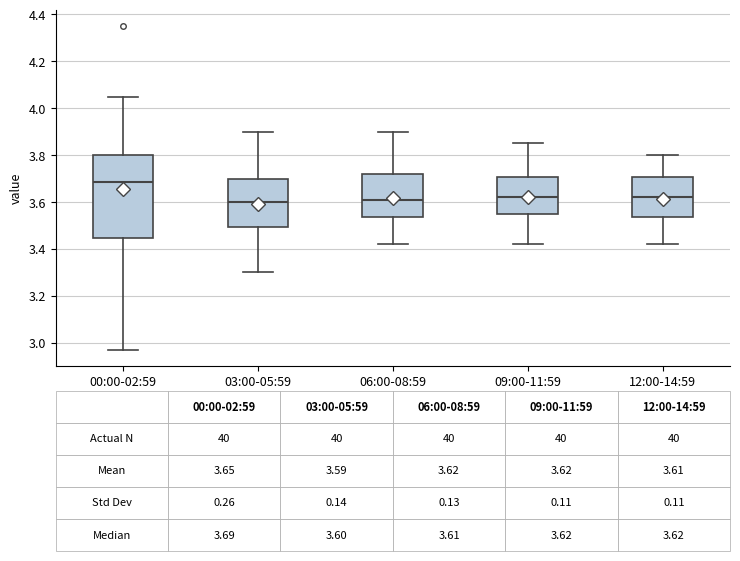

Which box is the tallest, from its lower edge to its upper edge?

00:00-02:59